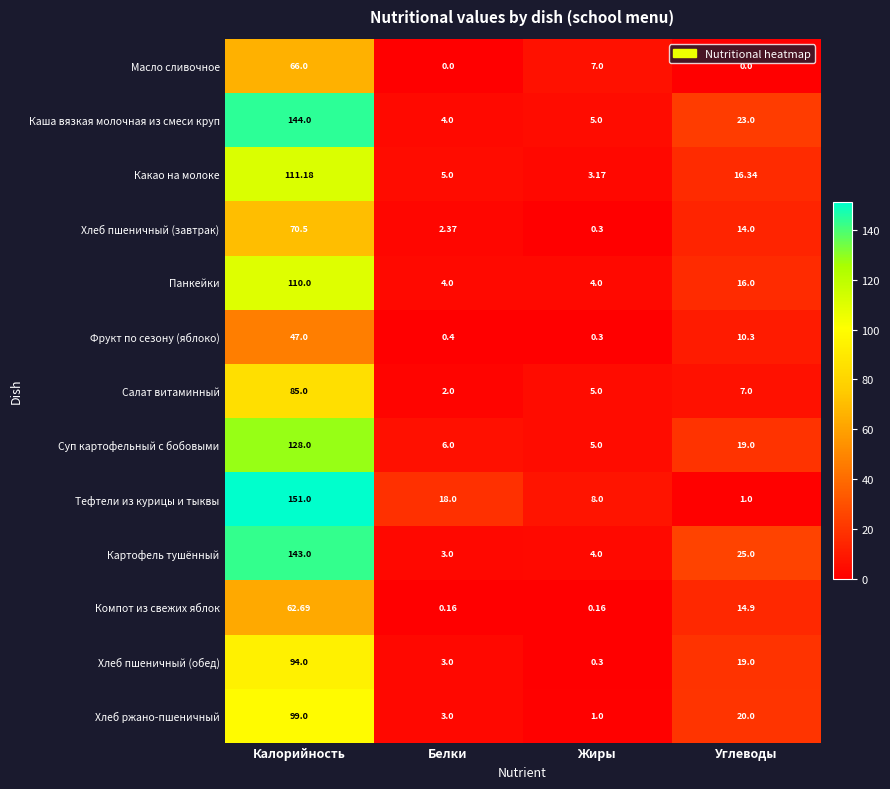

Where is Хлеб пшеничный (обед) nearest to the value 47?

Углеводы